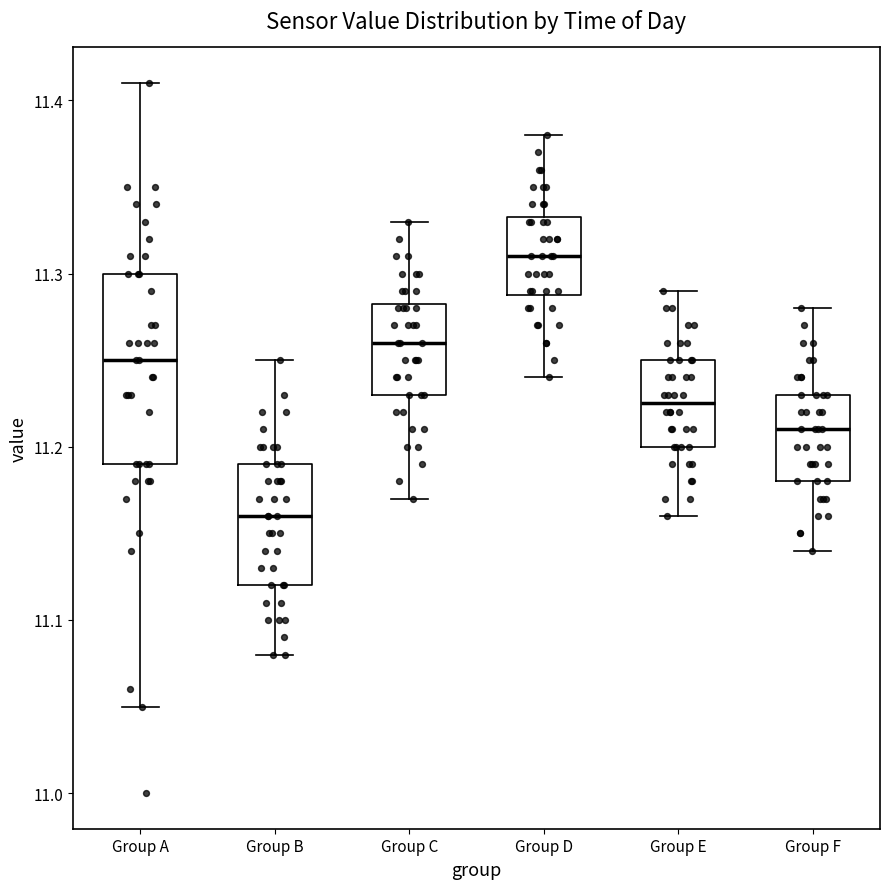

Where is the lower edge of the box for Group B on the y-axis? The values are not printed on the chart, so give them approximately, as read against the axis.

11.12